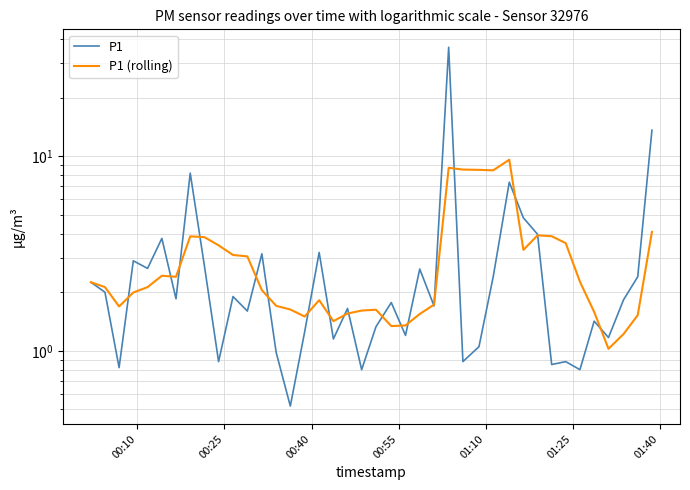

How many data points in P1 are above 1?

31